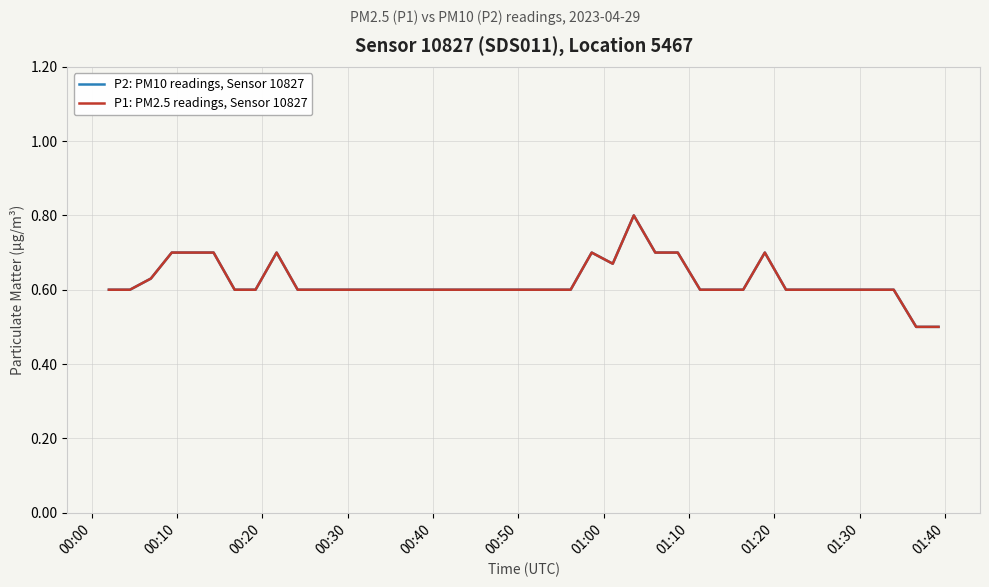

Is this an area chart (filled region under the line)?

No